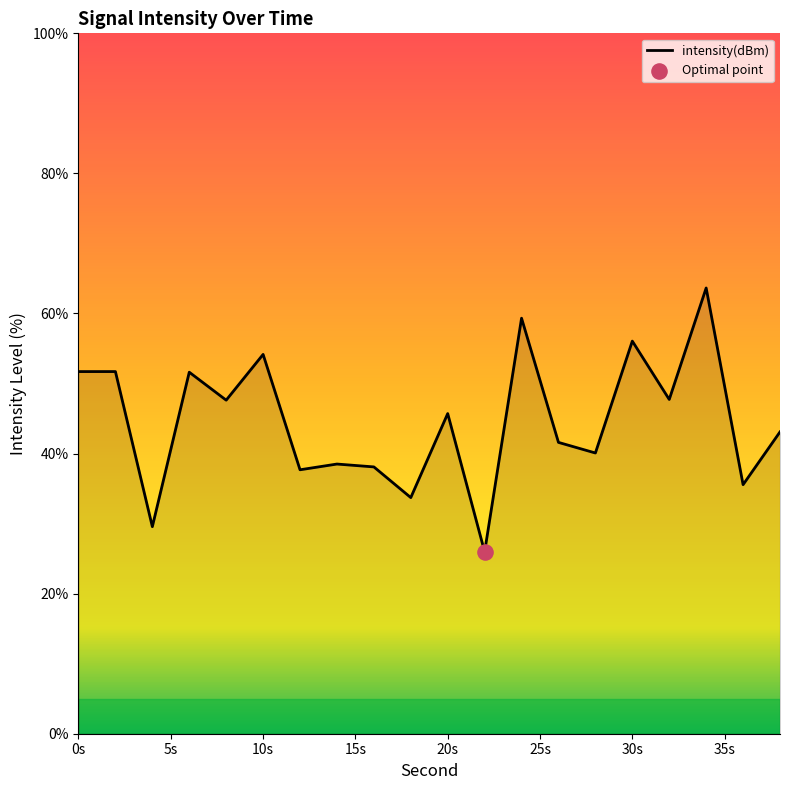

What is the greatest value displayed?

63.6